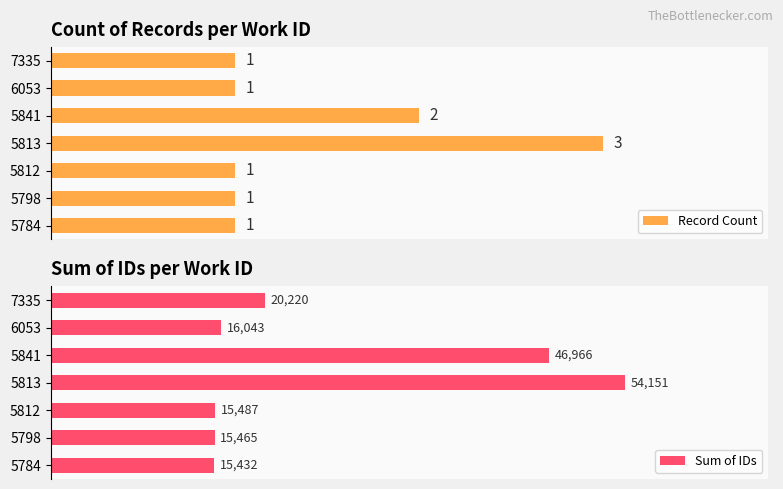

What is the value of the Record Count bar at the 4th from the left?

3